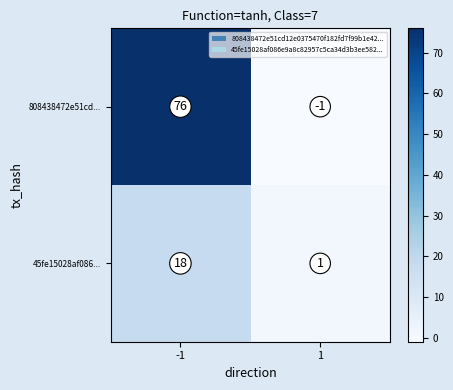

Between -1 and 1, which series saw the biggest shift?

808438472e51cd...